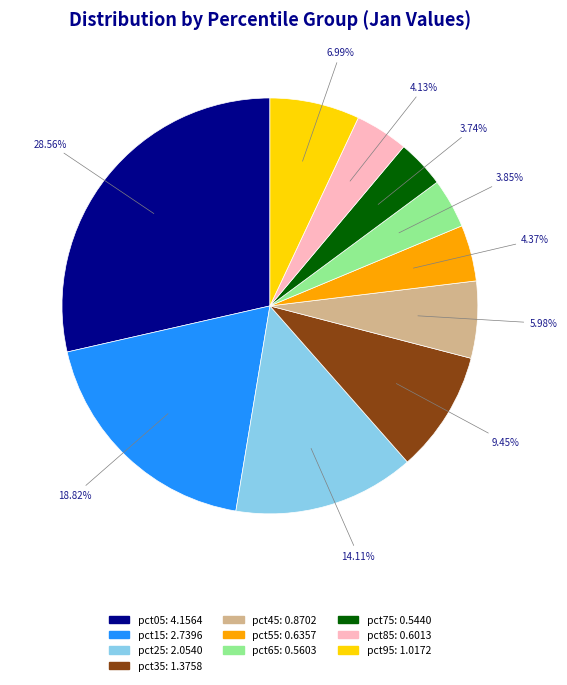

To the nearest percent, what portion does pct45 represent?

6%